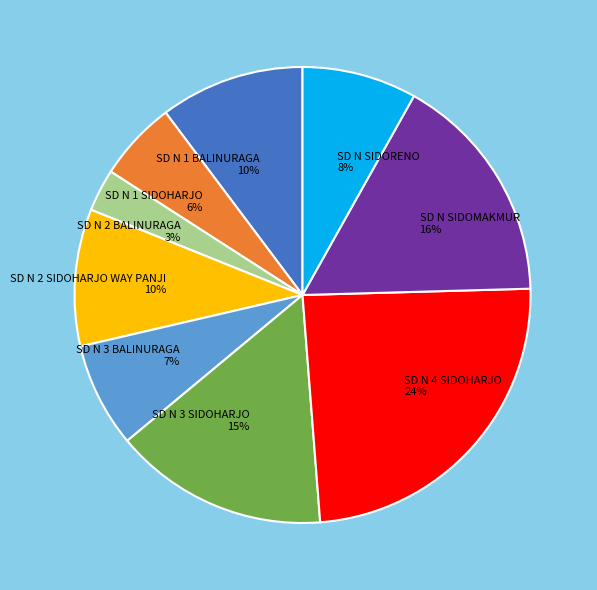

Which slice is the smallest?

SD N 2 BALINURAGA